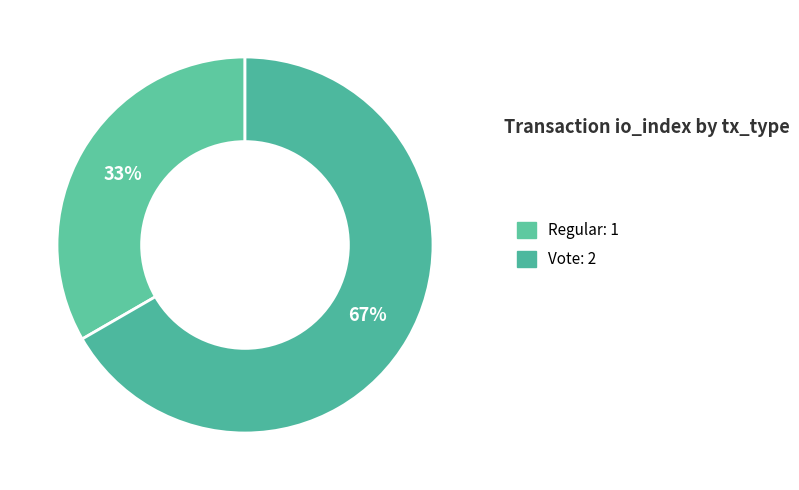

To the nearest percent, what is the difference between the Vote and Regular slice percentages?

33%